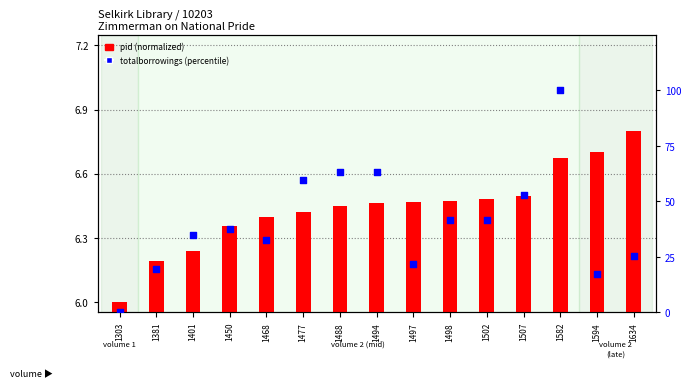

Which series reaches the minimum Y coordinate?

totalborrowings (percentile)